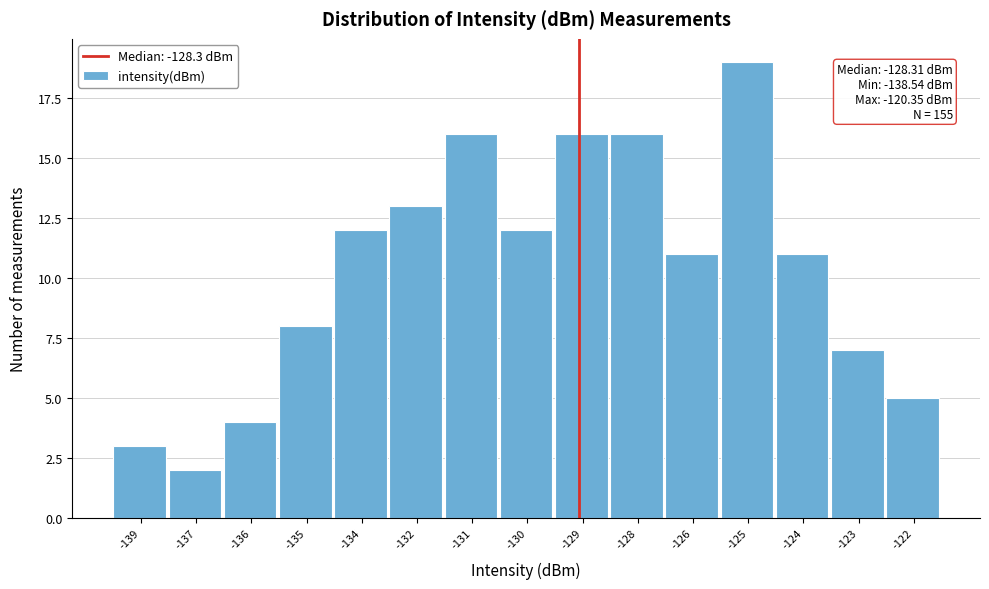

Reading left to right, extract all data points from this chart.

3	2	4	8	12	13	16	12	16	16	11	19	11	7	5